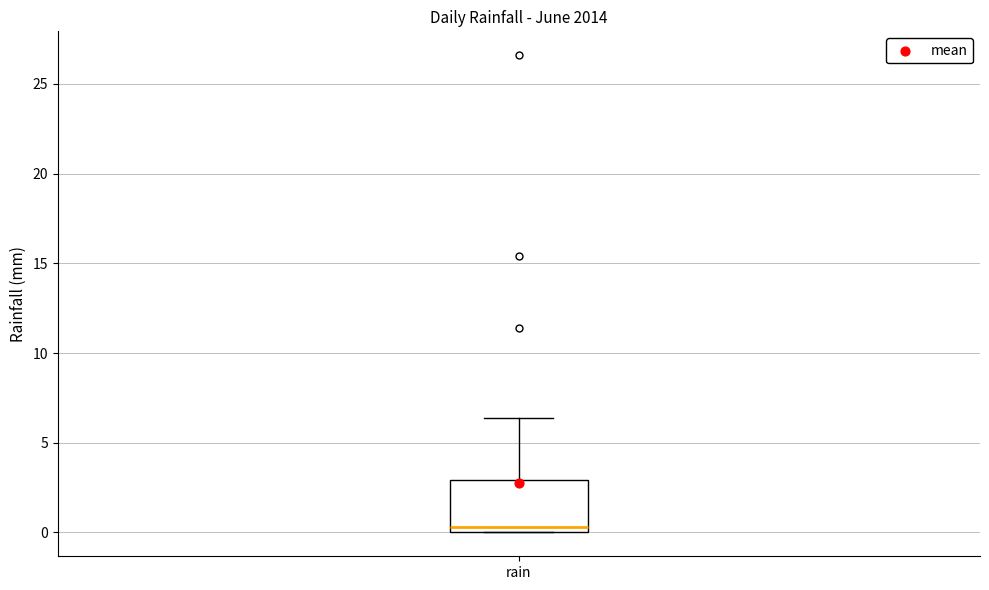

Read this box plot against the y-axis: the position of the median line, the range covered by the box, and the ends of both whiskers. The values are not printed on the chart, so give them approximately, as read against the axis.

median 0.5, box 0.0 to 3.0, whiskers 0.0 to 6.5